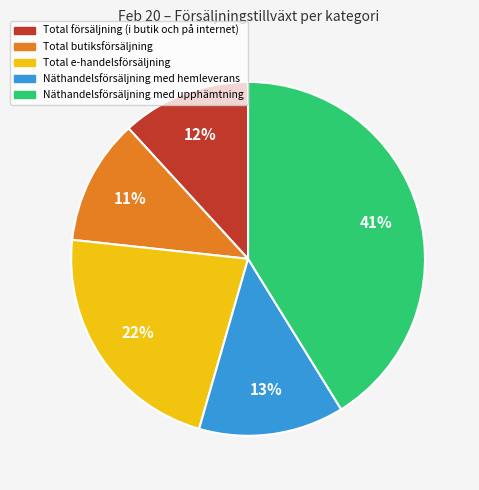

What is the largest slice in the pie chart?

Näthandelsförsäljning med upphämtning